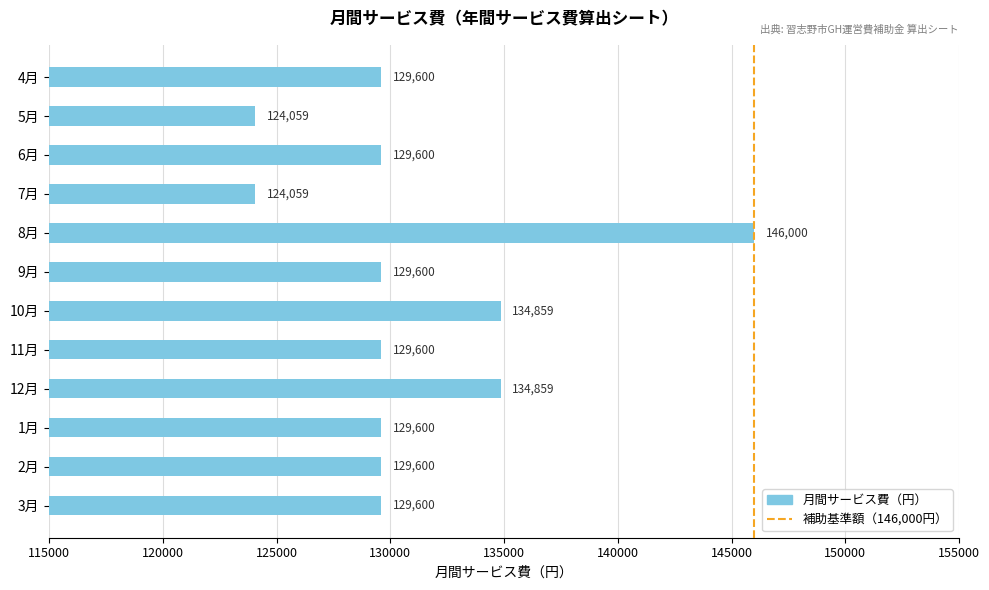

Approximately how many times larger is the value at 5月 compared to 6月?

1.0